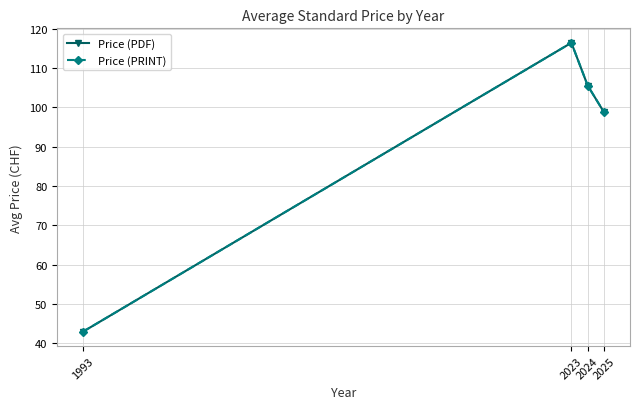

Does the chart have visible grid lines?

Yes